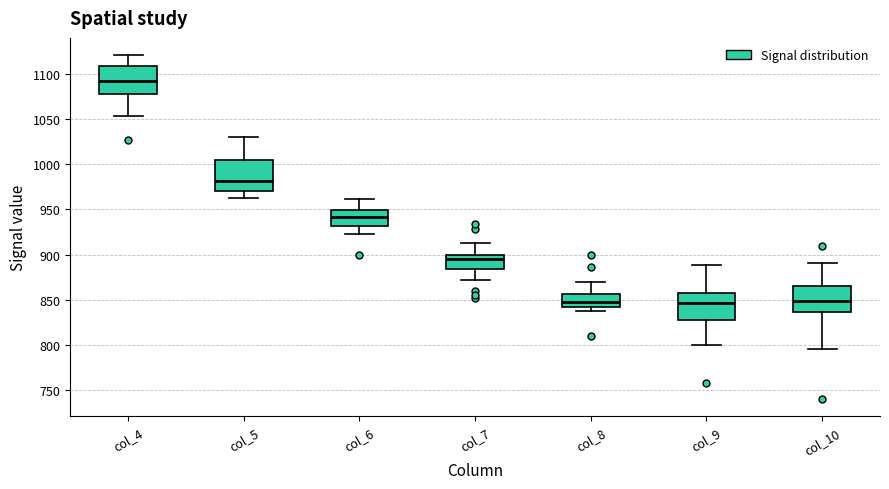

Reading left to right, transcribe this box plot: for each box, give where its median line is, the range the box spans, and where its two whiskers end, as read against the y-axis. The values are not printed on the chart, so give them approximately, as read against the axis.

col_4: median 1090, box 1080 to 1110, whiskers 1055 to 1120
col_5: median 980, box 970 to 1005, whiskers 965 to 1030
col_6: median 940, box 930 to 950, whiskers 925 to 960
col_7: median 895, box 885 to 900, whiskers 870 to 915
col_8: median 850, box 840 to 855, whiskers 840 (just below the box's lower edge) to 870
col_9: median 845, box 830 to 860, whiskers 800 to 890
col_10: median 850, box 835 to 865, whiskers 795 to 890